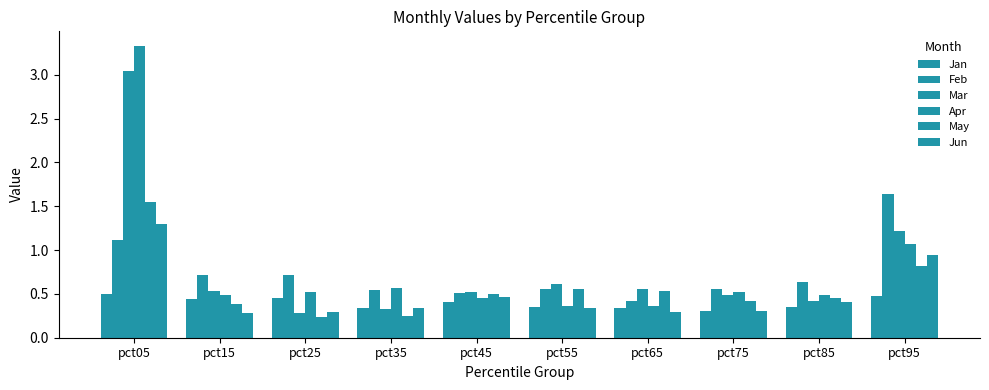

How many categories are shown in the chart?

10